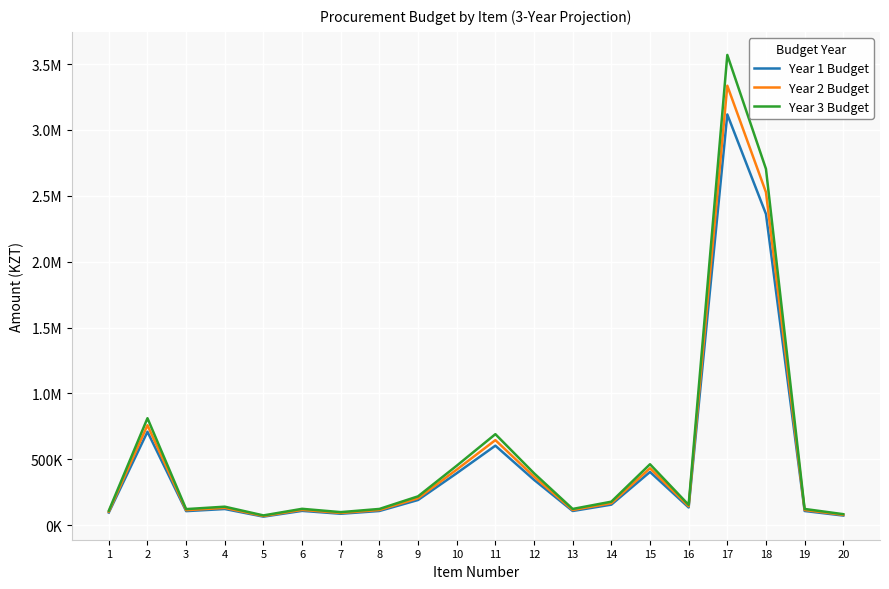

Is this an area chart (filled region under the line)?

No